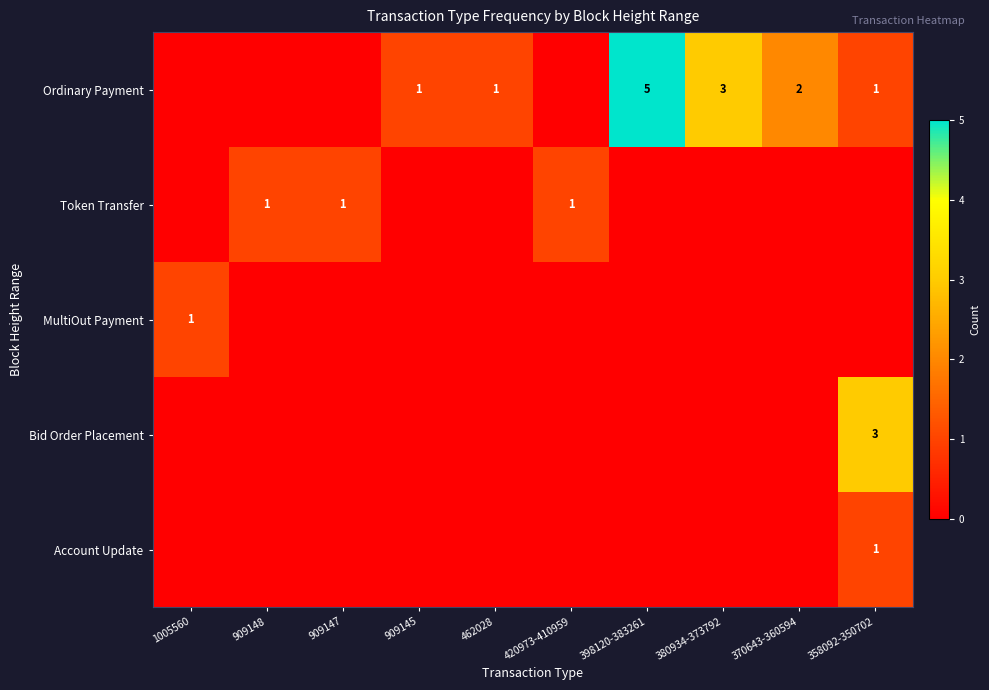

Is it true that Token Transfer equals 1 at 909147?

True